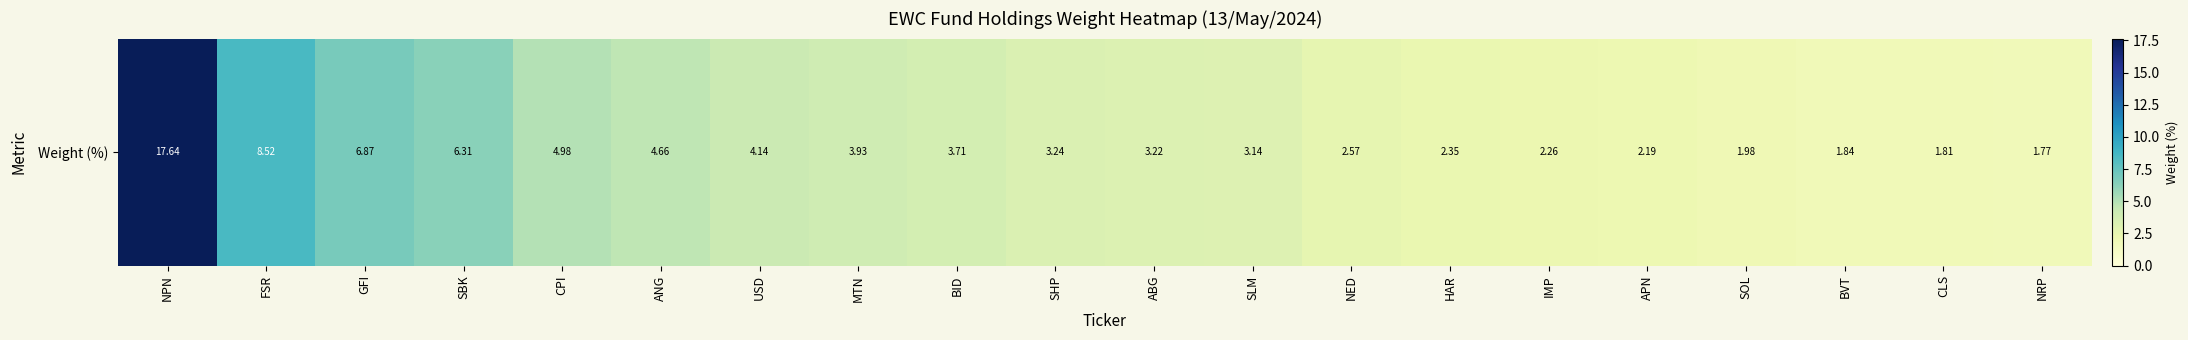

Rank the categories by value from lowest to highest.

NRP, CLS, BVT, SOL, APN, IMP, HAR, NED, SLM, ABG, SHP, BID, MTN, USD, ANG, CPI, SBK, GFI, FSR, NPN